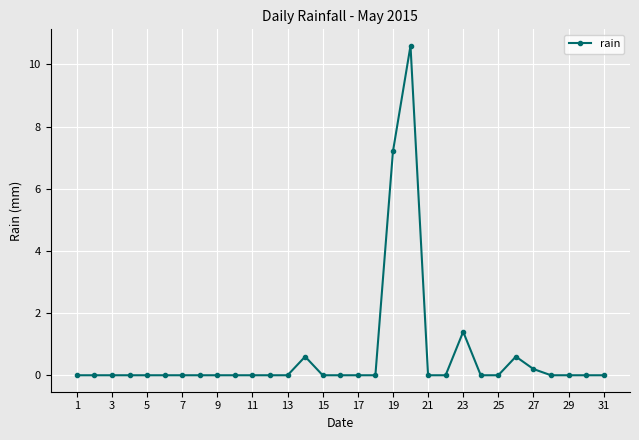

What is the maximum value shown in the chart?

10.6